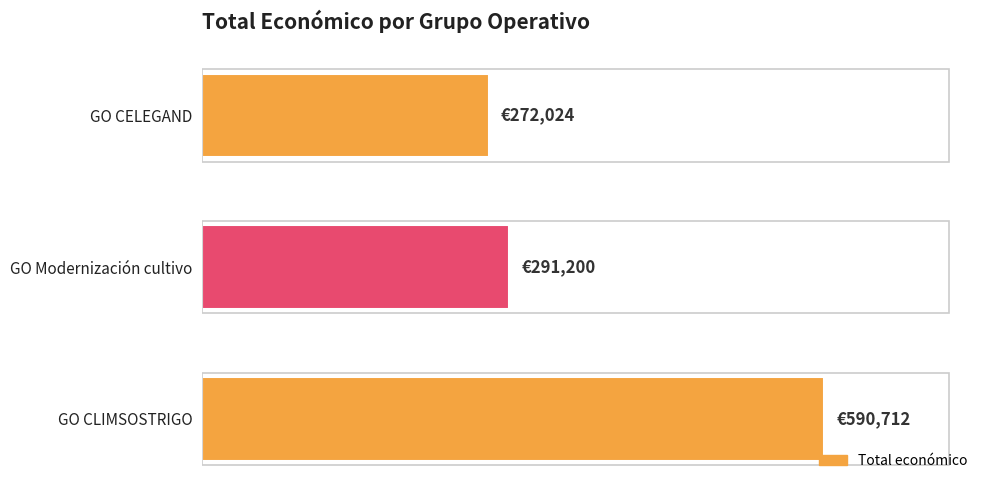

List the labels in order of value, smallest first.

GO CELEGAND, GO Modernización cultivo, GO CLIMSOSTRIGO